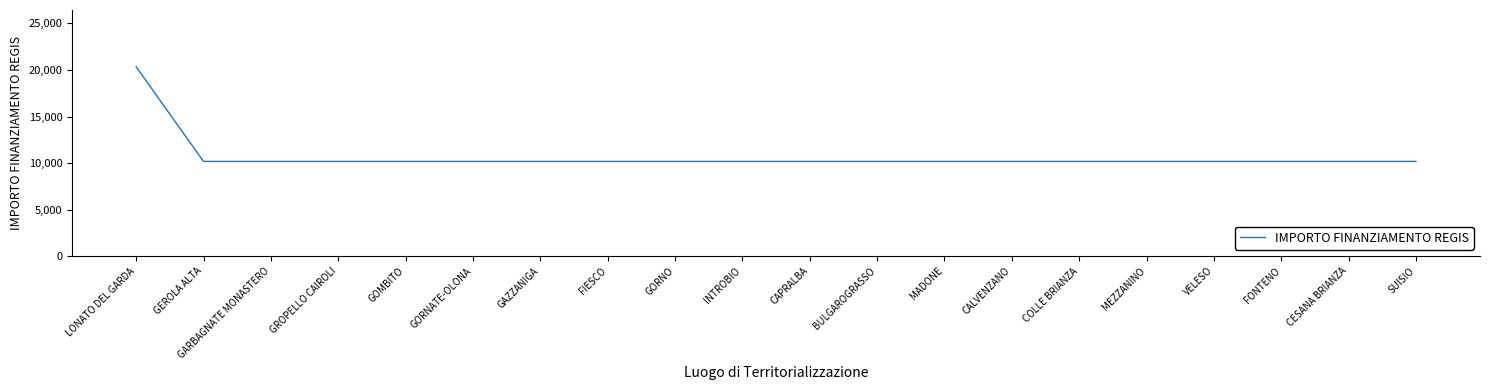

Reading right to left, list all the values displayed in this chart.

10172	10172	10172	10172	10172	10172	10172	10172	10172	10172	10172	10172	10172	10172	10172	10172	10172	10172	10172	20344